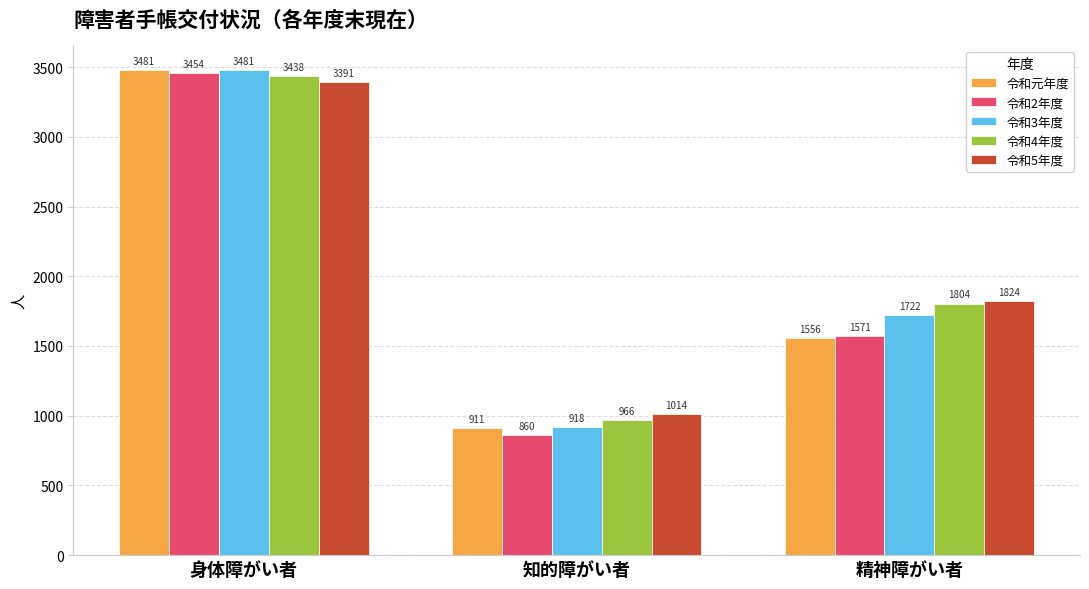

At which category is the sum across all series the highest?

身体障がい者